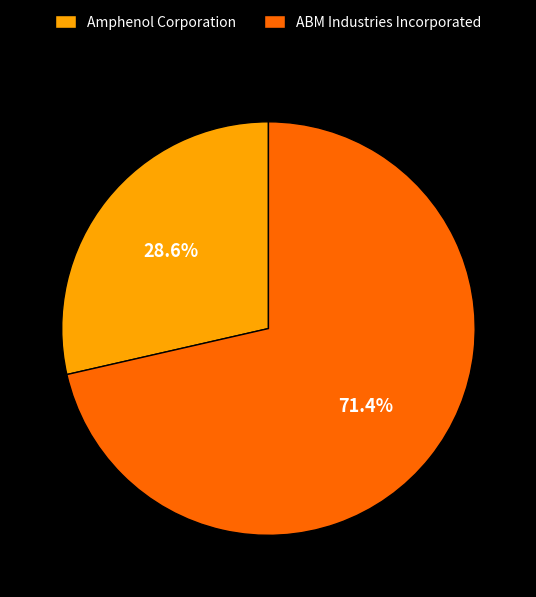

Which category has the smallest portion of the pie?

Amphenol Corporation